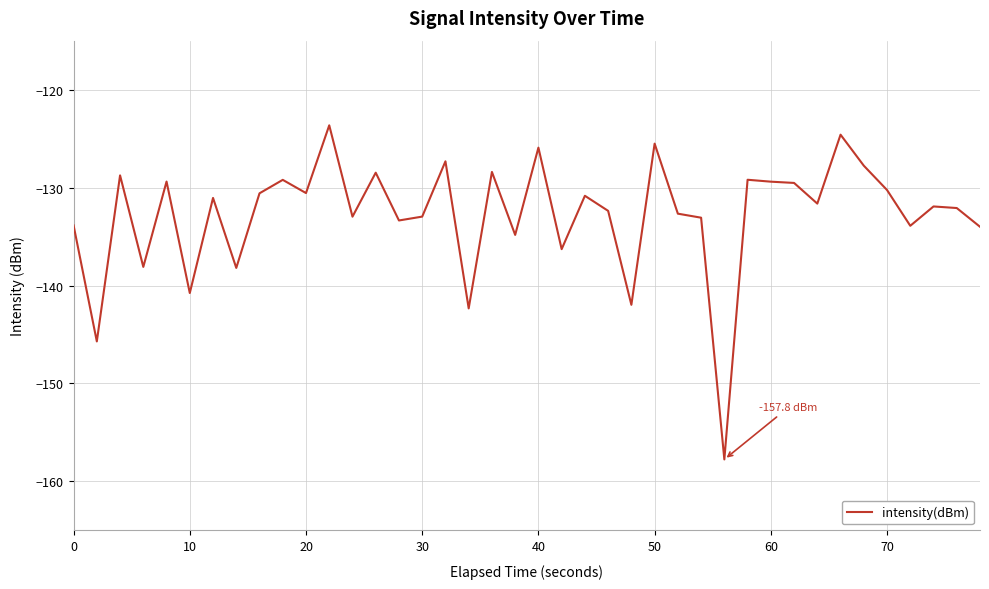

What is the difference between the maximum and minimum values?

34.1